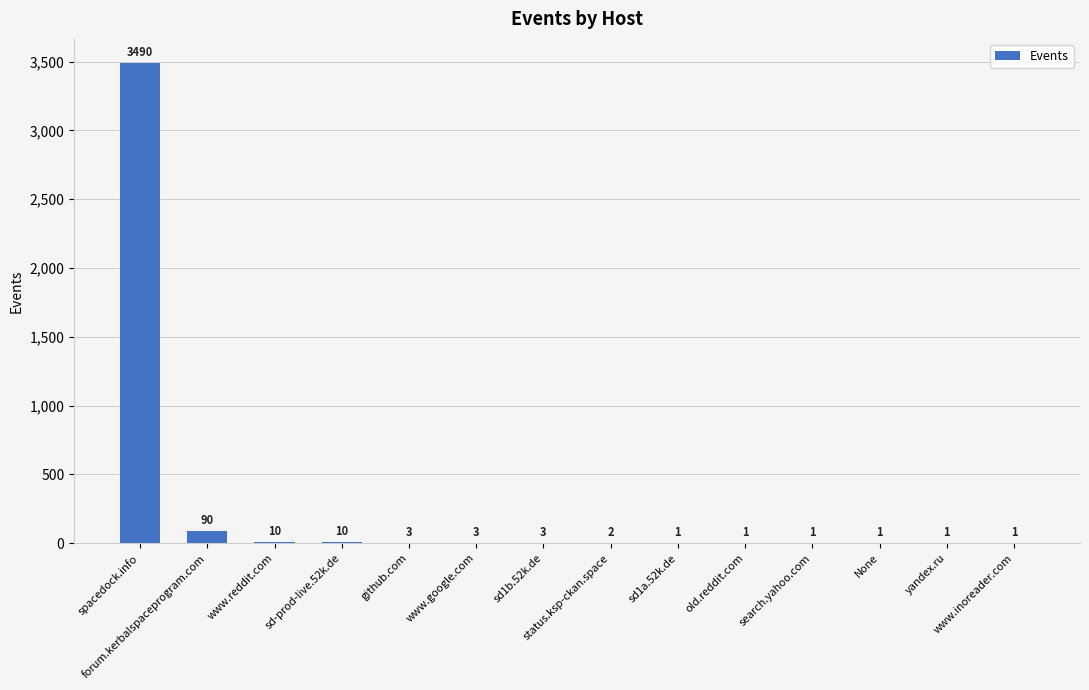

How many categories are shown in the chart?

14